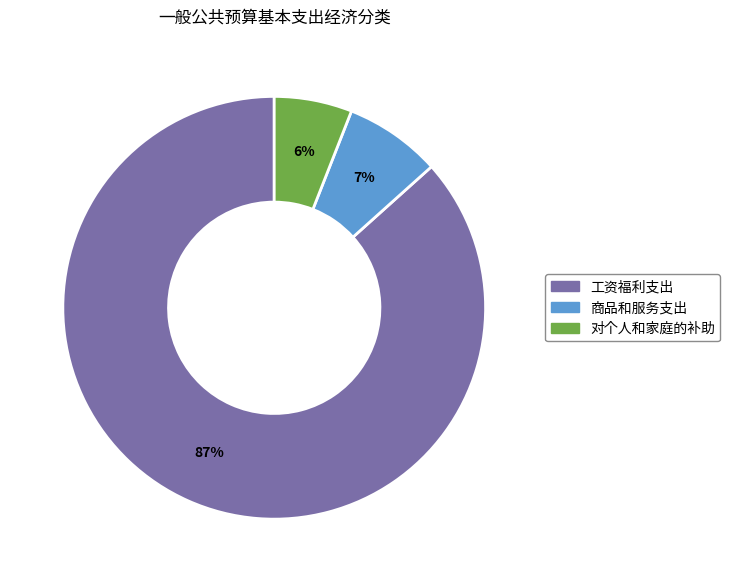

Is the sum of 商品和服务支出 and 工资福利支出 greater than half?

Yes